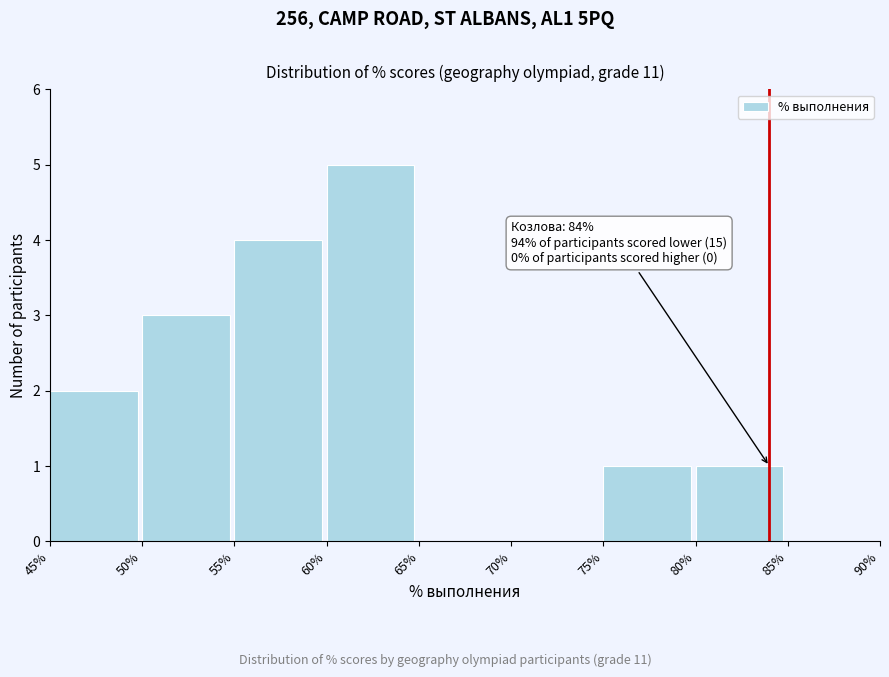

Which range on the x-axis has the tallest bar?

60% to 65%